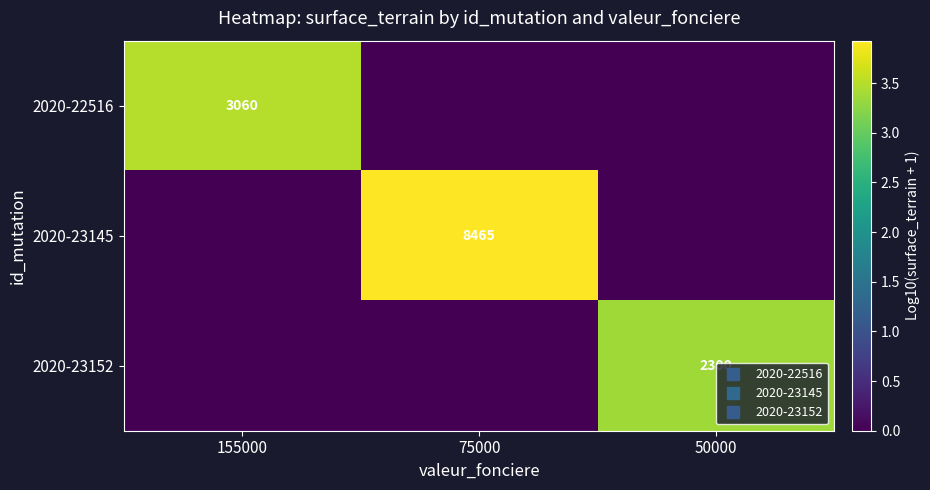

Between 75000 and 50000, which series saw the biggest shift?

2020-23145